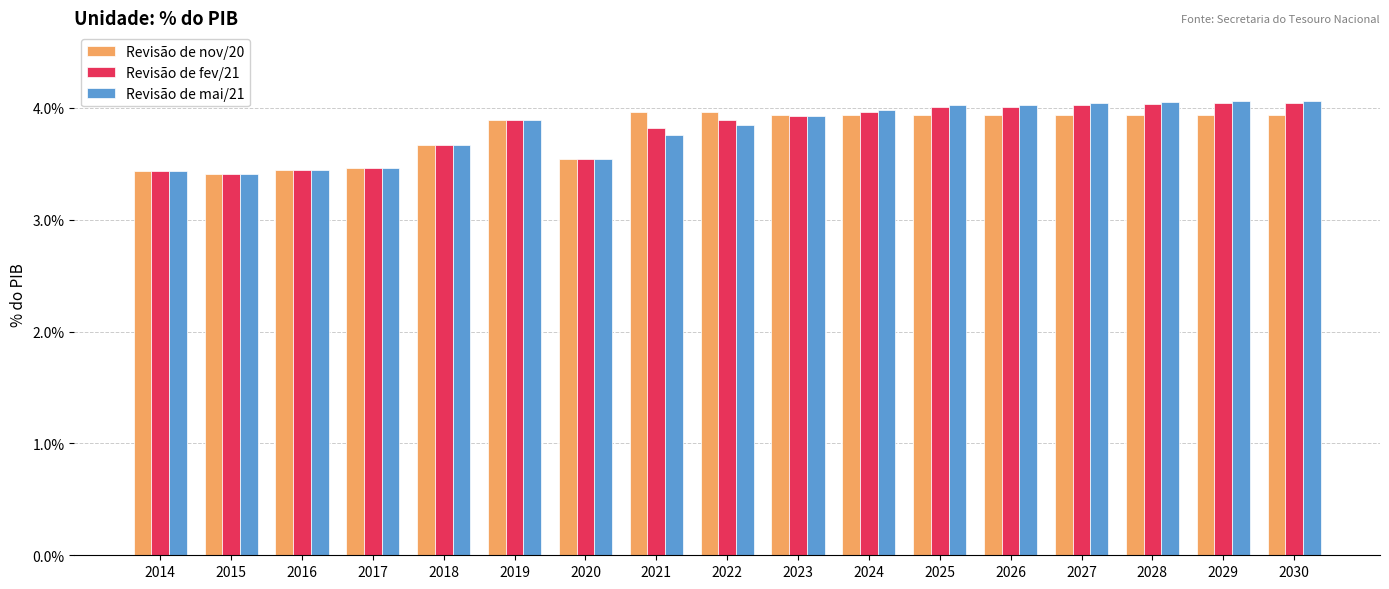

Rank the series at 2029 from lowest to highest value.

Revisão de nov/20, Revisão de fev/21, Revisão de mai/21